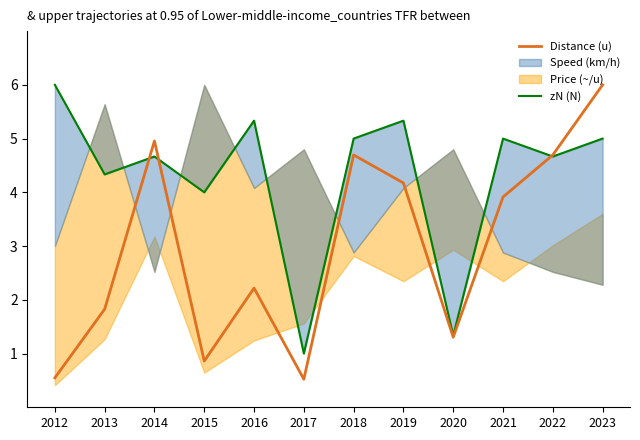

Is this an area chart (filled region under the line)?

No